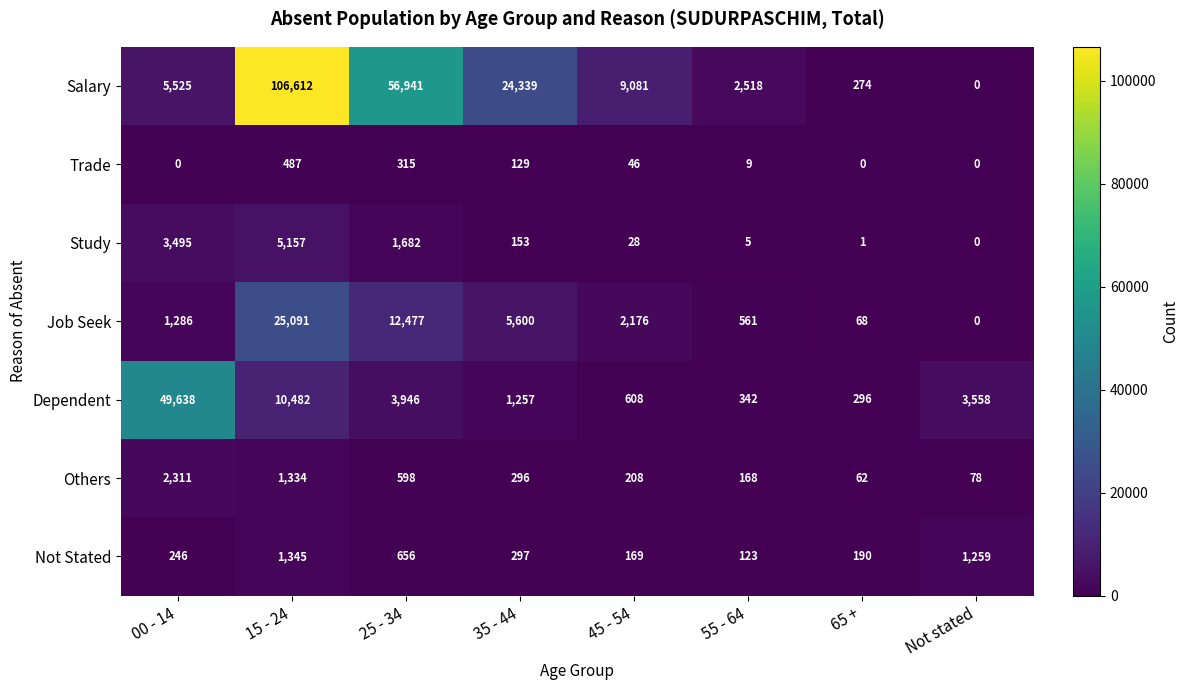

What is the difference between the highest and lowest values at Not stated?

3558